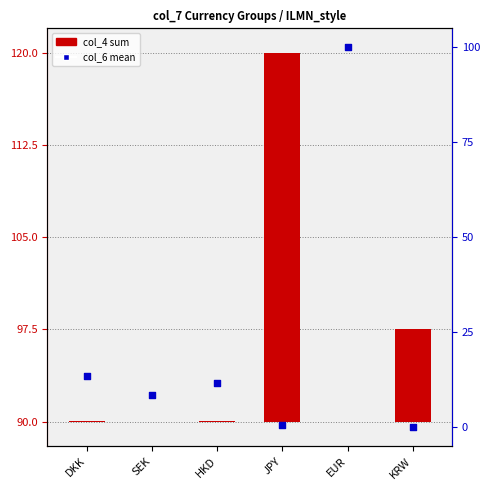

At which category is the sum across all series the highest?

EUR